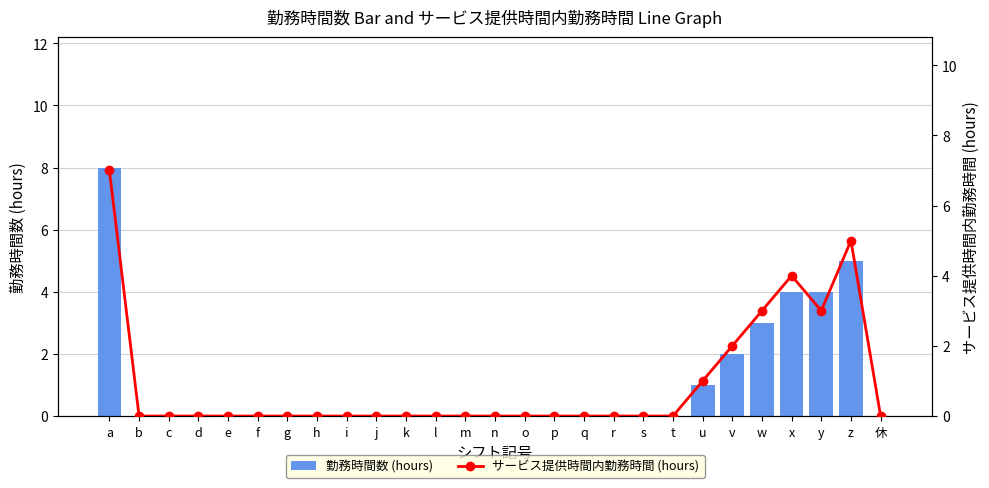

The value of サービス提供時間内勤務時間 (hours) at j is -4. True or false?

False